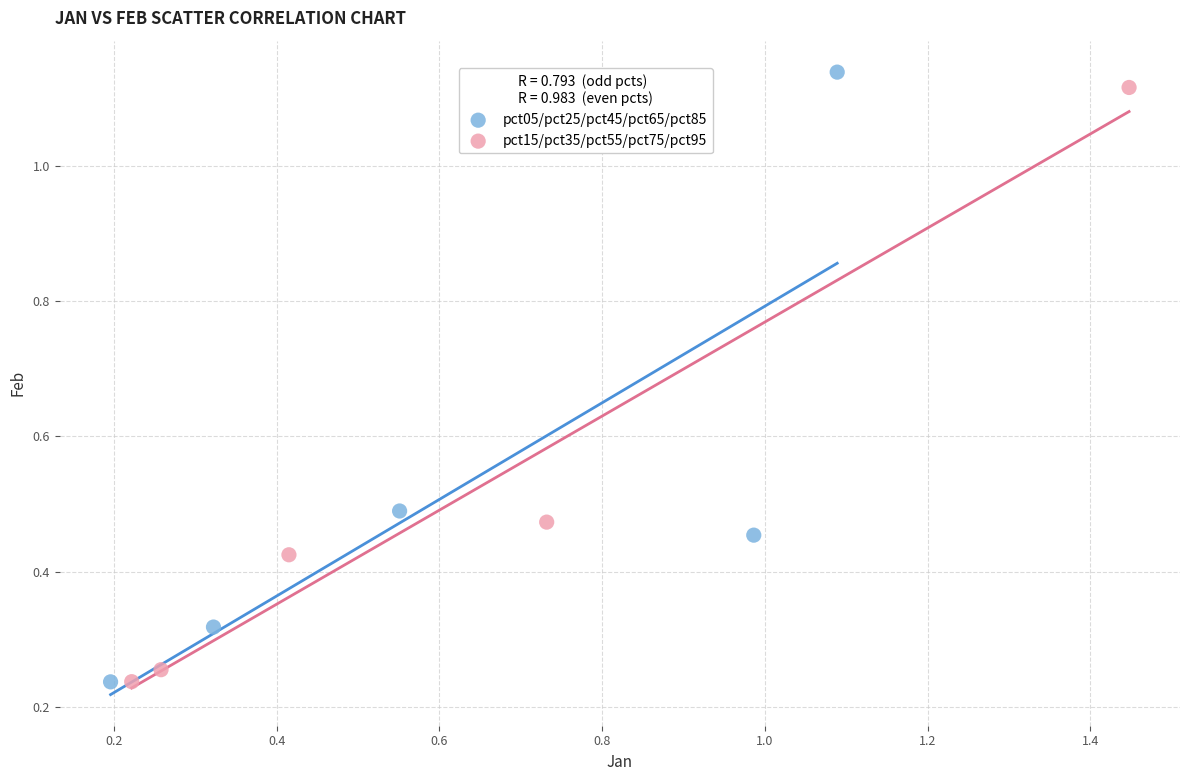

What are all the series names shown in the legend?

pct05/pct25/pct45/pct65/pct85, pct15/pct35/pct55/pct75/pct95